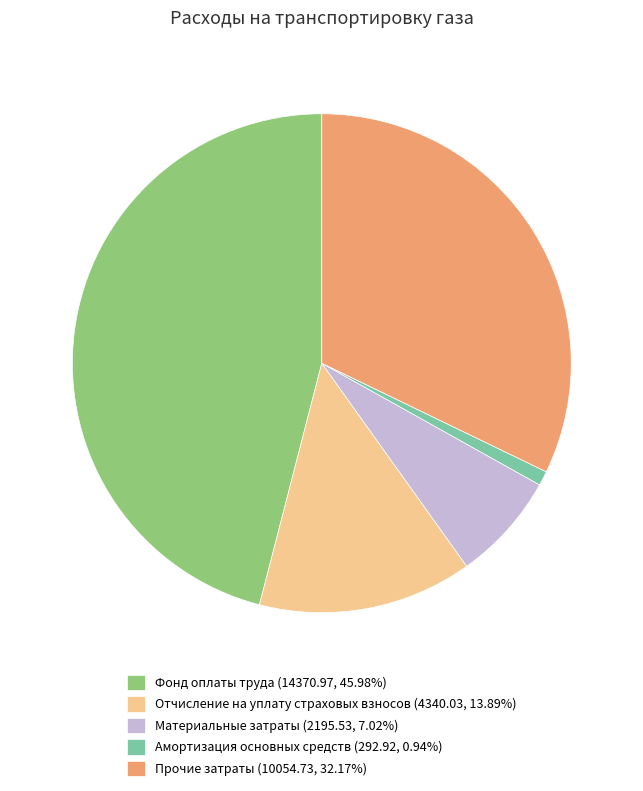

How many segments does this pie chart have?

5